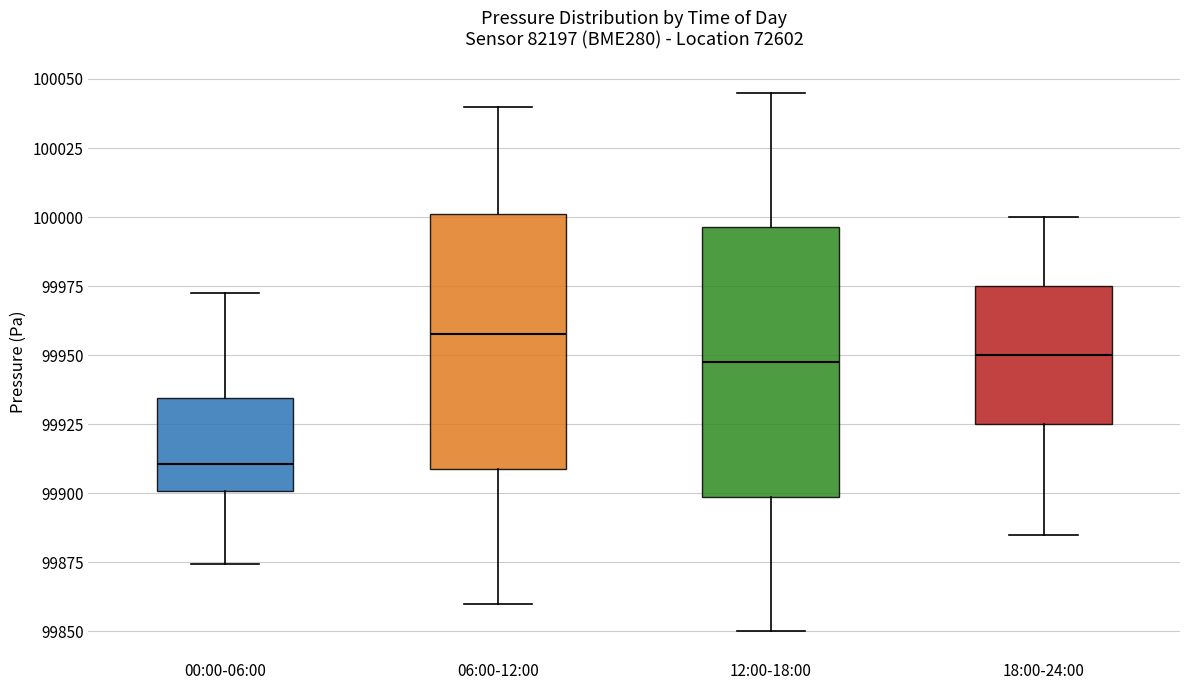

Which box's median line is the lowest?

00:00-06:00